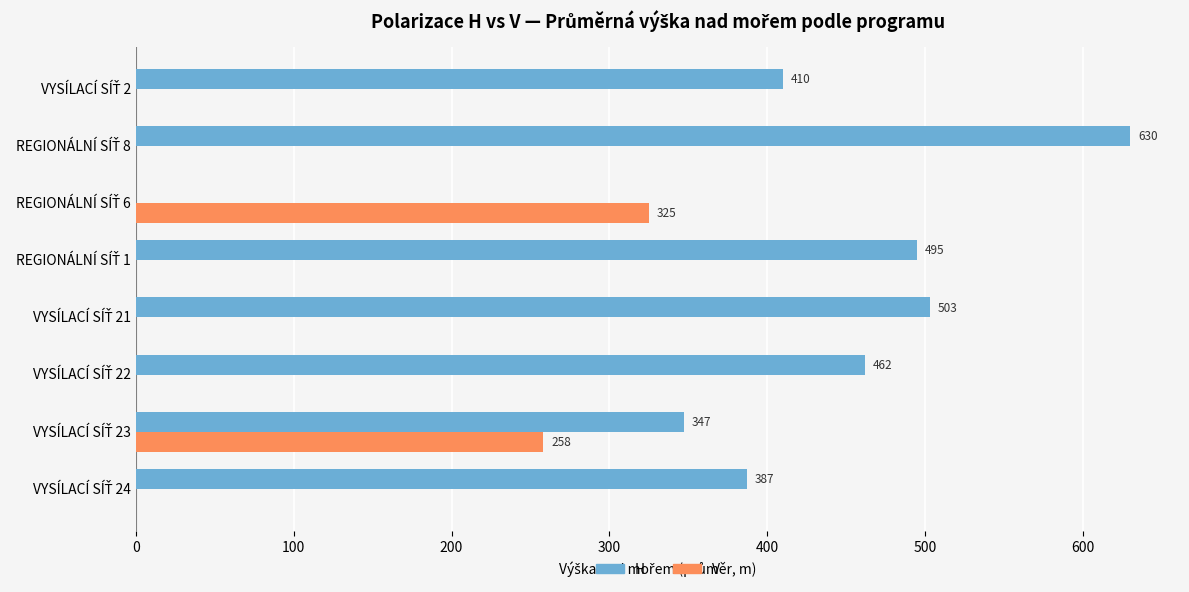

What is the sum of all V values?

583